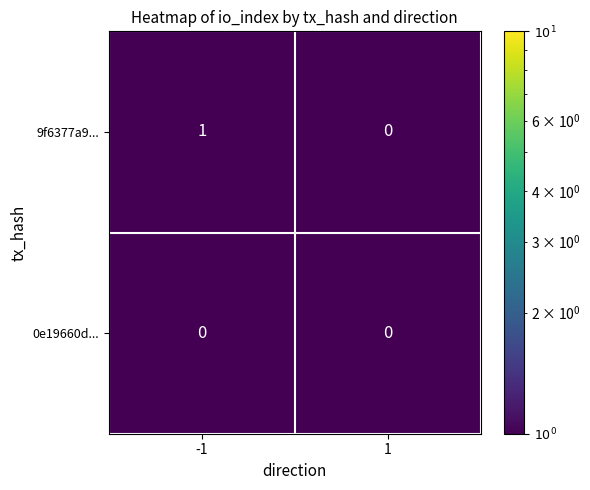

Which series has the widest spread of values?

9f6377a9...